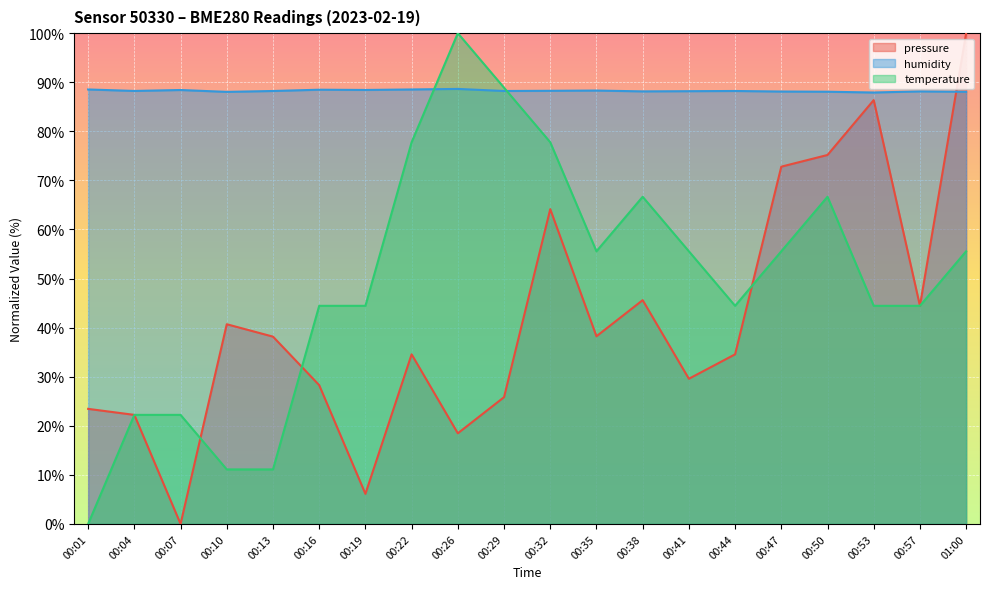

What is the label of the 5th point from the right?

00:47